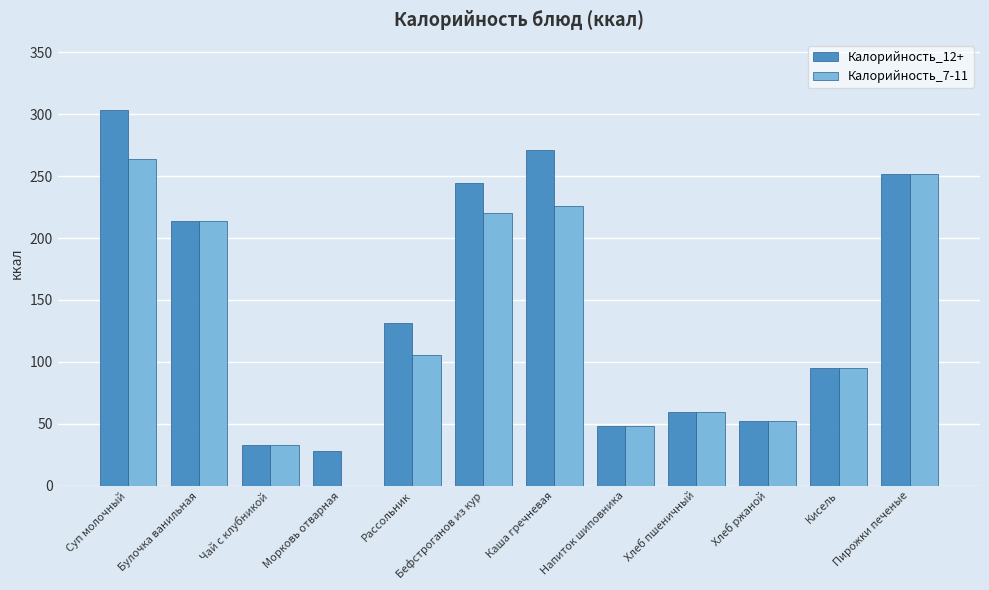

Which category has the highest value in the Калорийность_12+ series?

Суп молочный